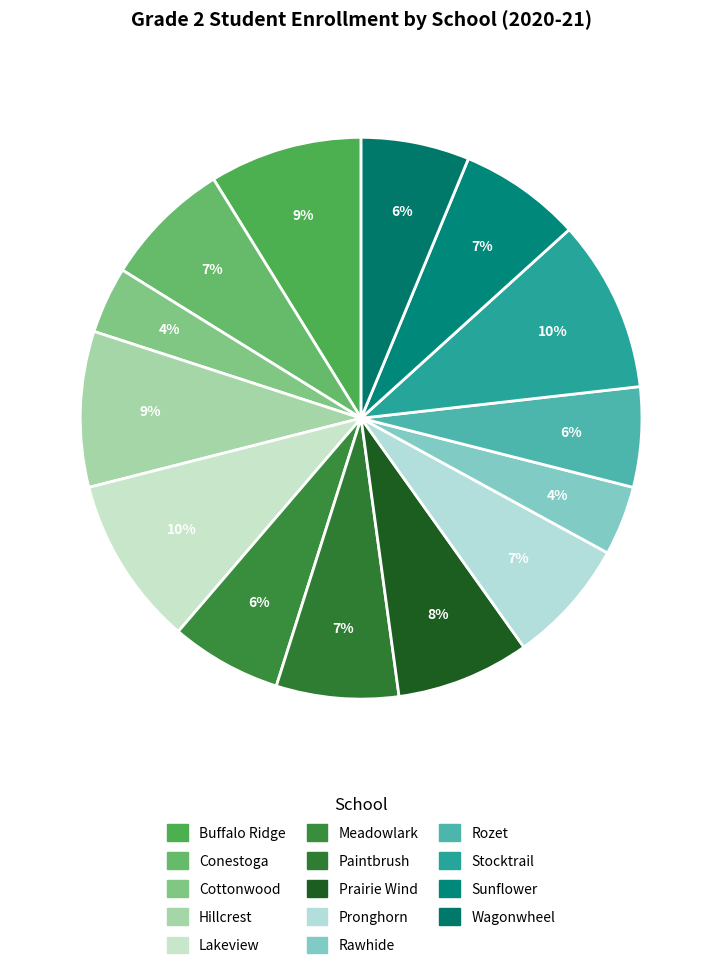

To the nearest percent, what percentage of the pie is Prairie Wind?

8%